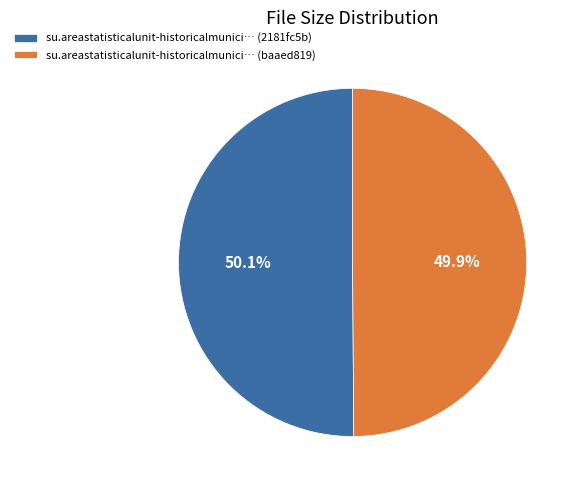

Combined, what portion of the pie is su.areastatisticalunit-historicalmunici… (2181fc5b) and su.areastatisticalunit-historicalmunici… (baaed819)?

100.0%